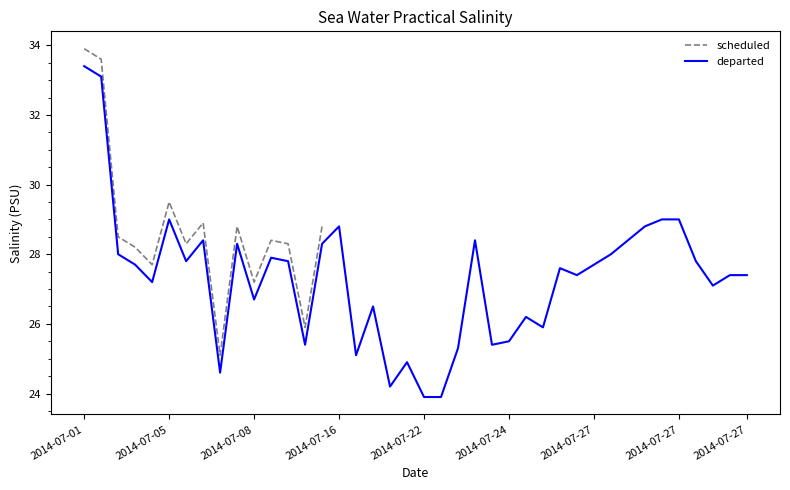

What is the label of the 37th point from the right?

2014-07-05T04:30